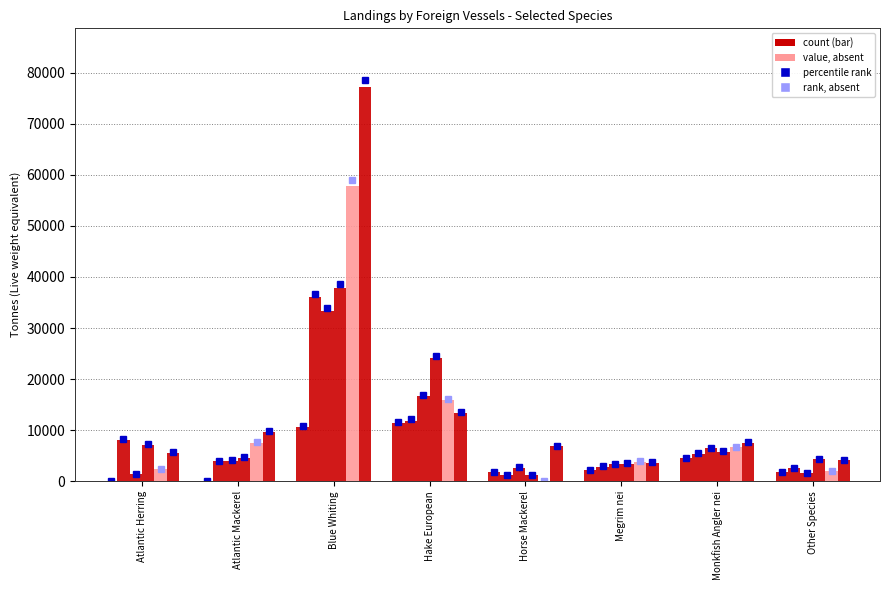

What is the label of the 4th bar from the left?

Hake European